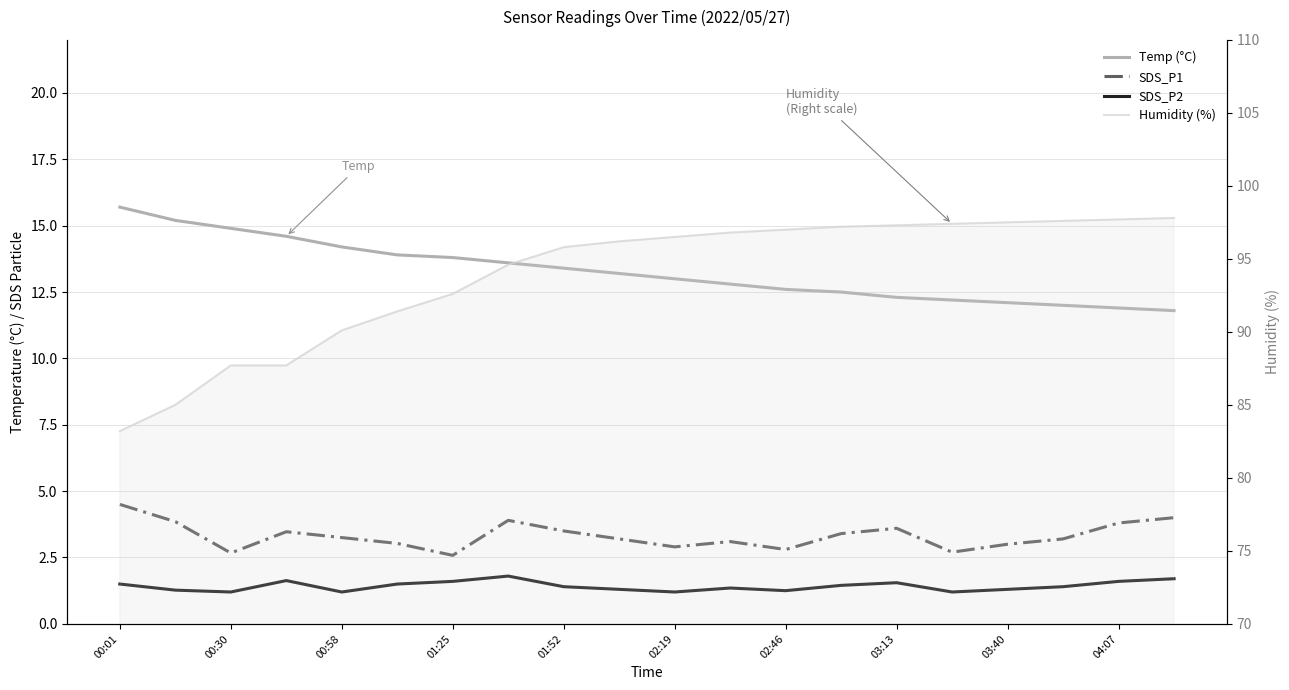

Rank the series at 17 from lowest to highest value.

SDS_P2, SDS_P1, Temp (°C), Humidity (%)